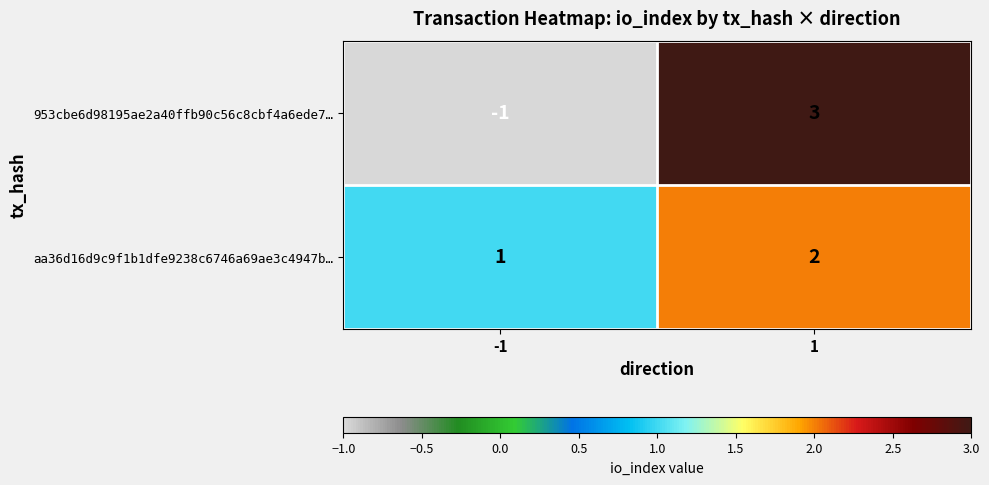

Rank the series at -1 from highest to lowest value.

aa36d16d9c9f1b1dfe9238c6746a69ae3c4947b…, 953cbe6d98195ae2a40ffb90c56c8cbf4a6ede7…